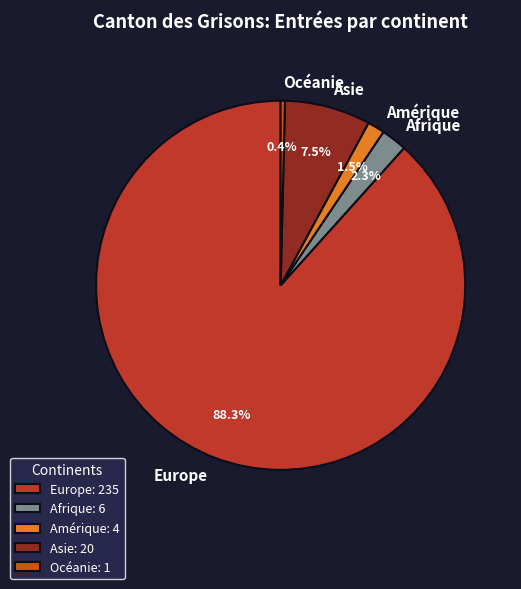

The Europe slice represents 88% of the pie. True or false?

True